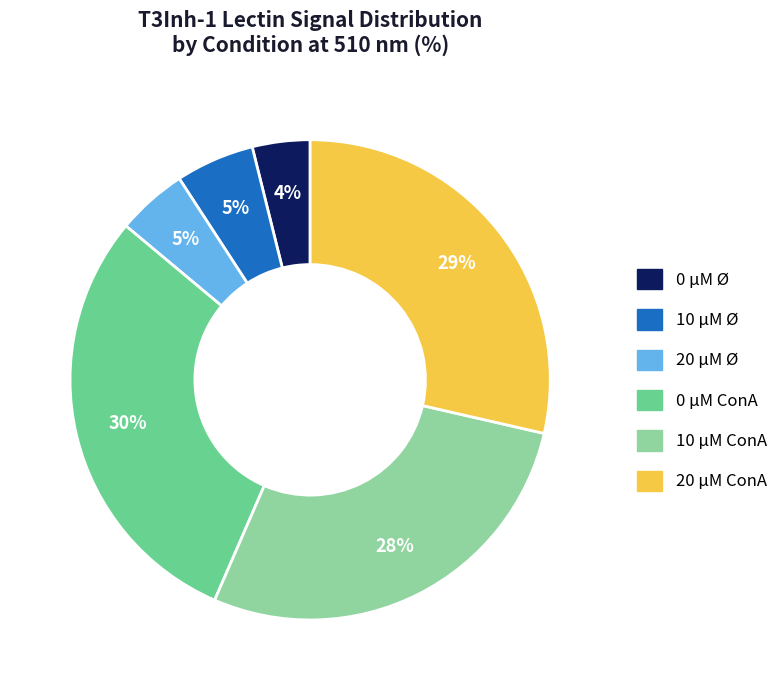

To the nearest percent, what percentage of the pie is 10 µM ConA?

28%